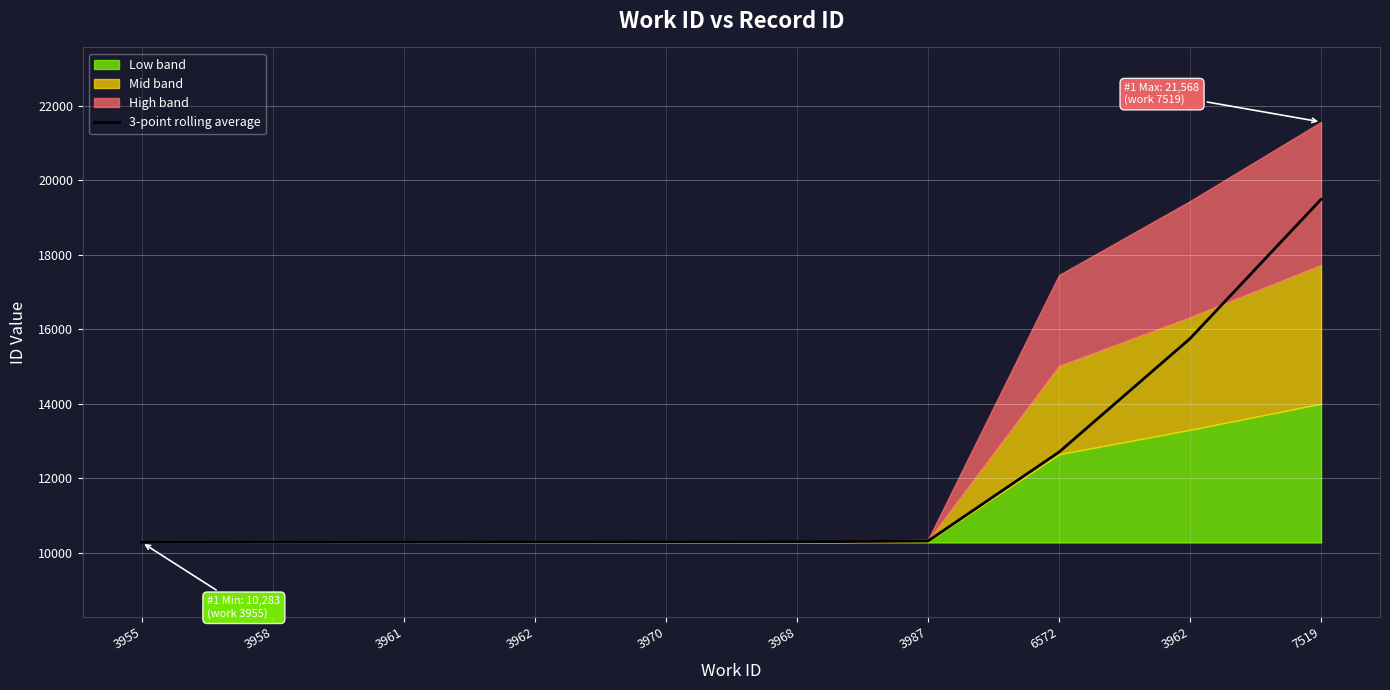

How many values are below 10299?

5